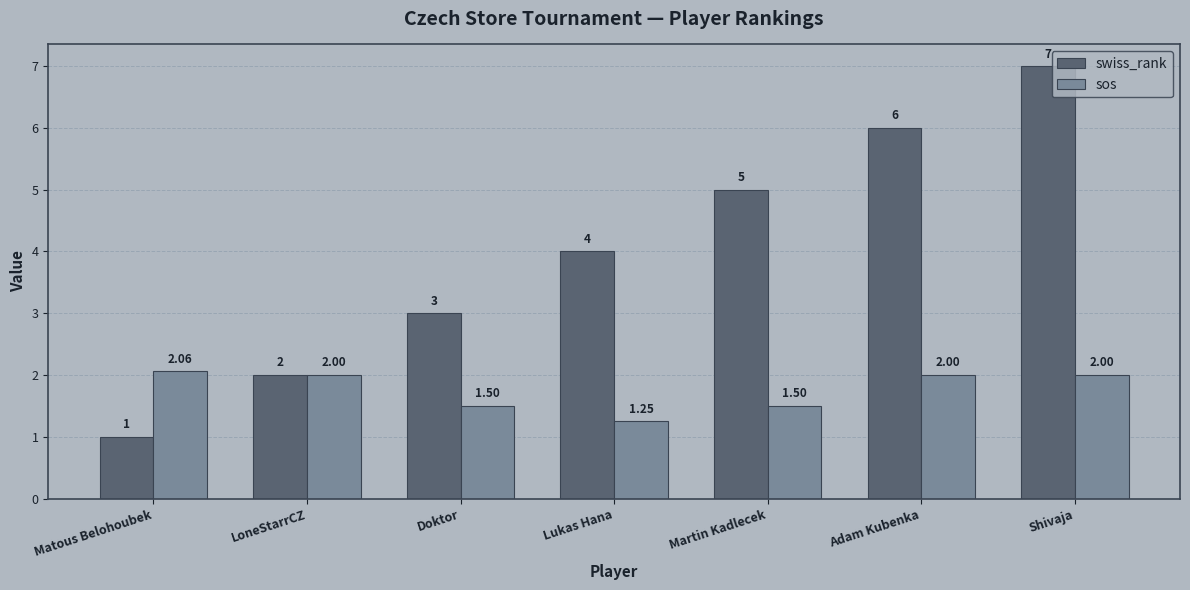

Which label corresponds to the smallest value in the chart?

Matous Belohoubek